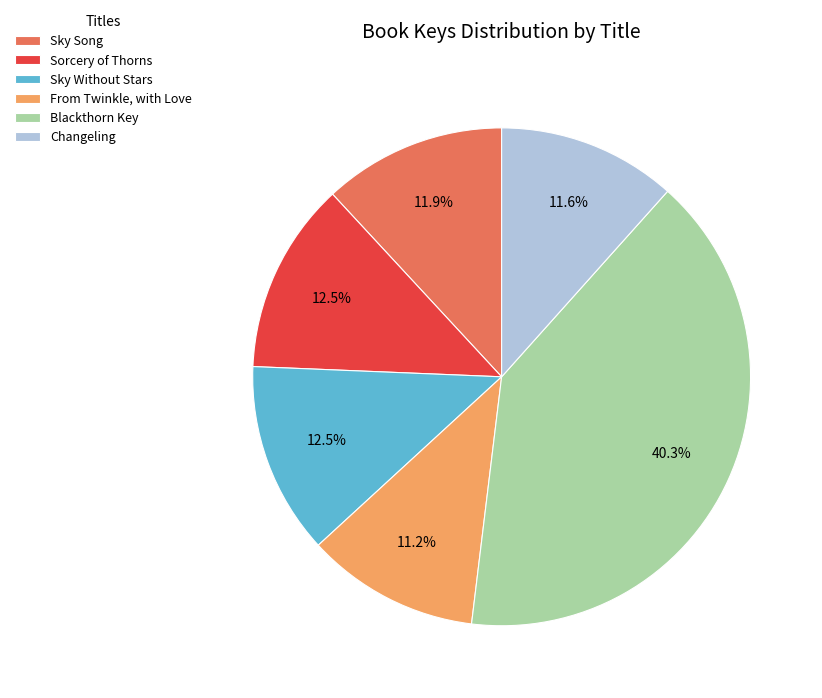

Which has a higher value, Sky Song or Blackthorn Key?

Blackthorn Key